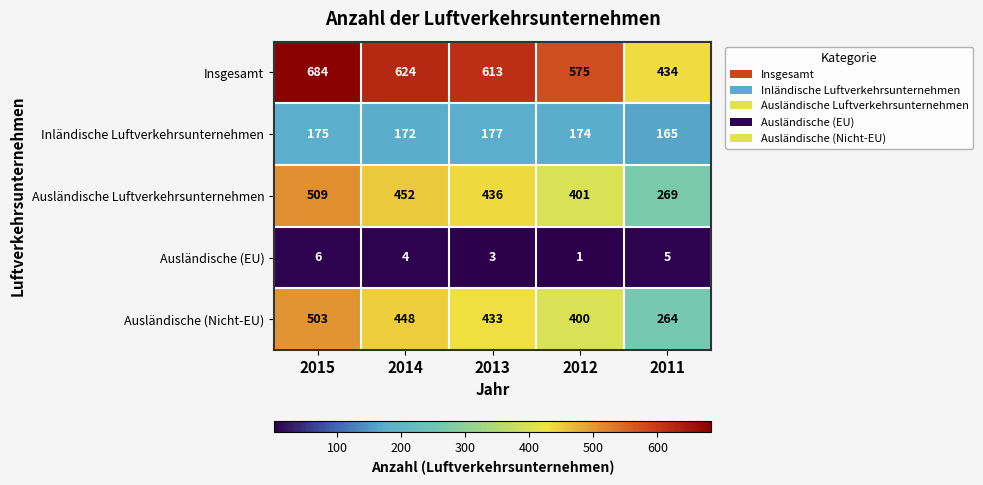

Which series has the largest total across all categories?

Insgesamt